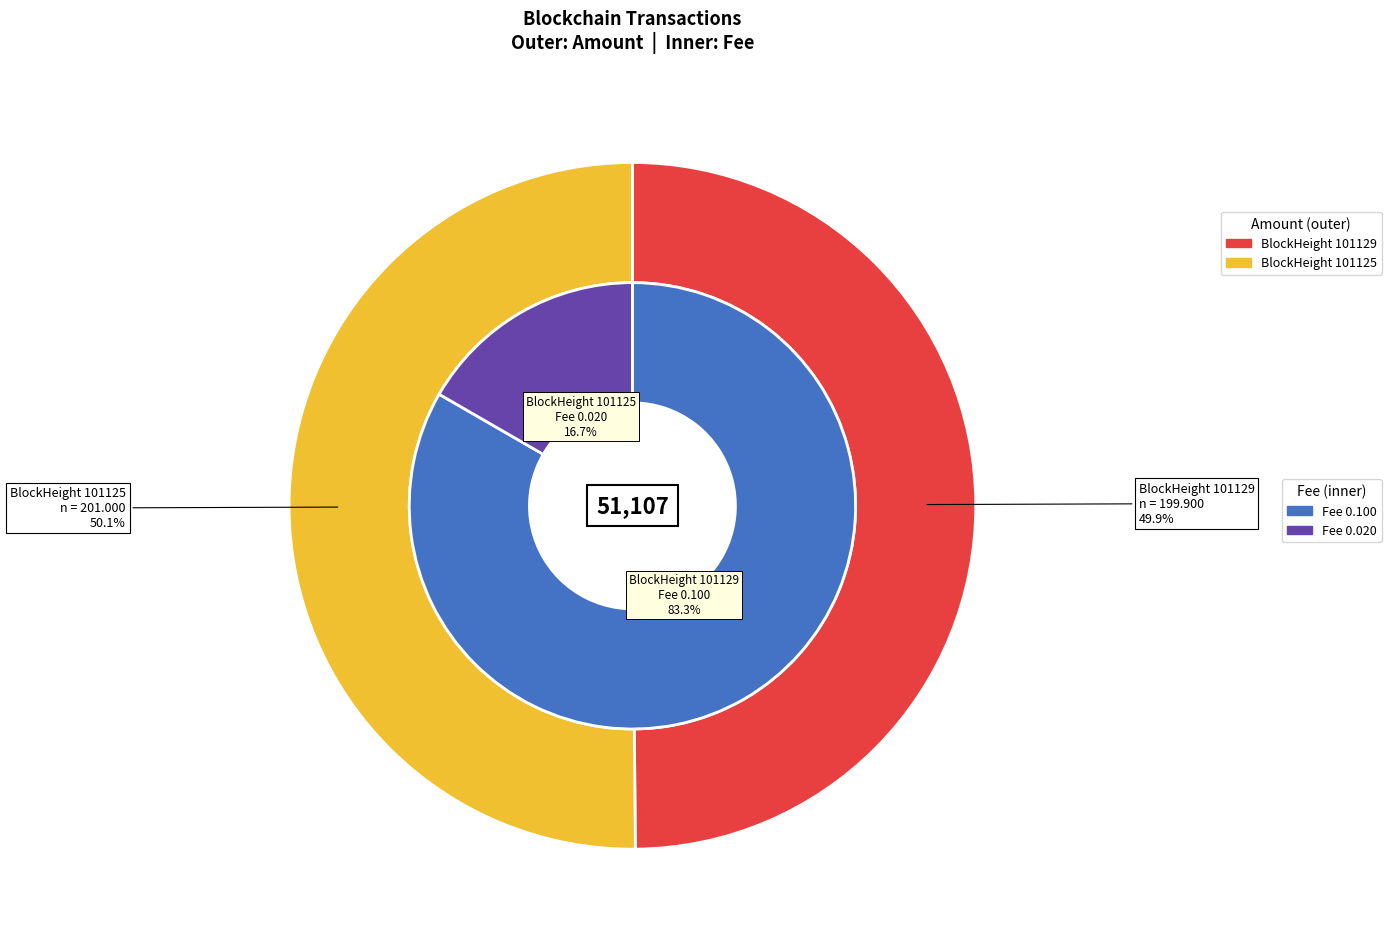

Which slice is the smallest?

101129